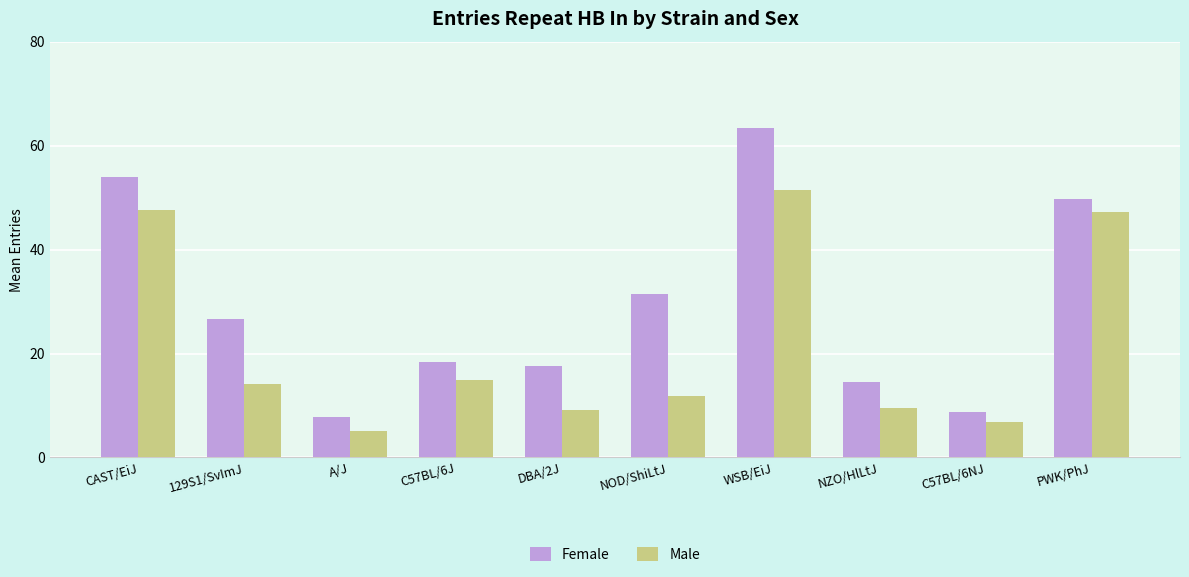

Which category has the lowest value in the Female series?

A/J